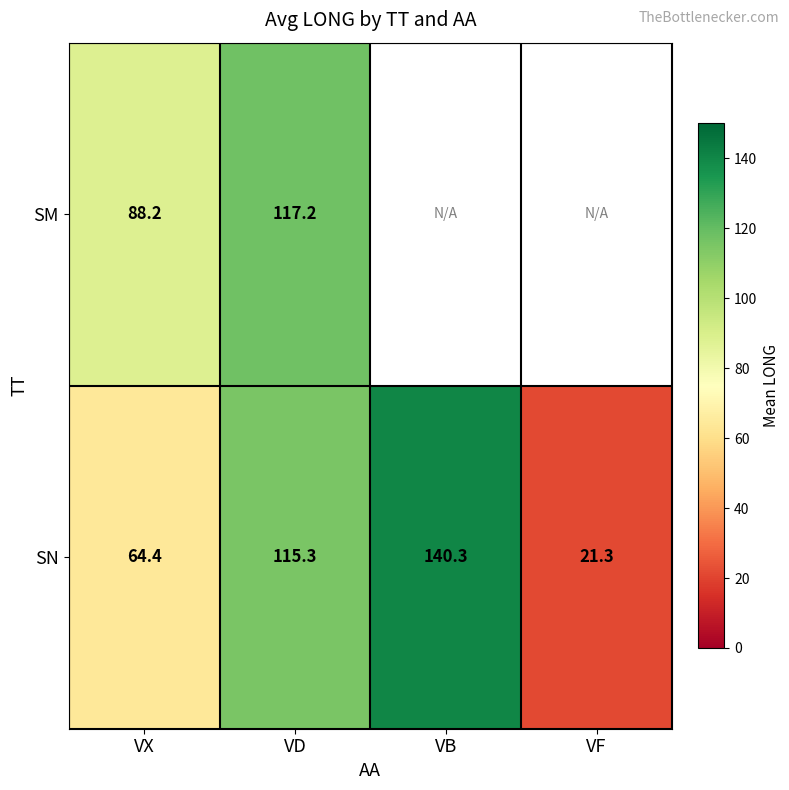

Is the value of SN at VX greater than the value of SM at VX?

No